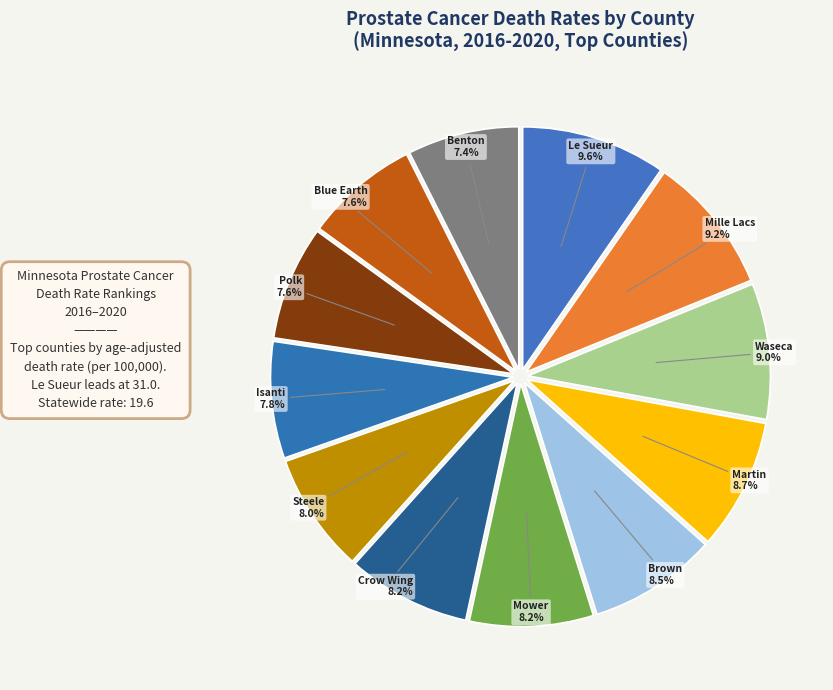

How many slices are in this pie chart?

12